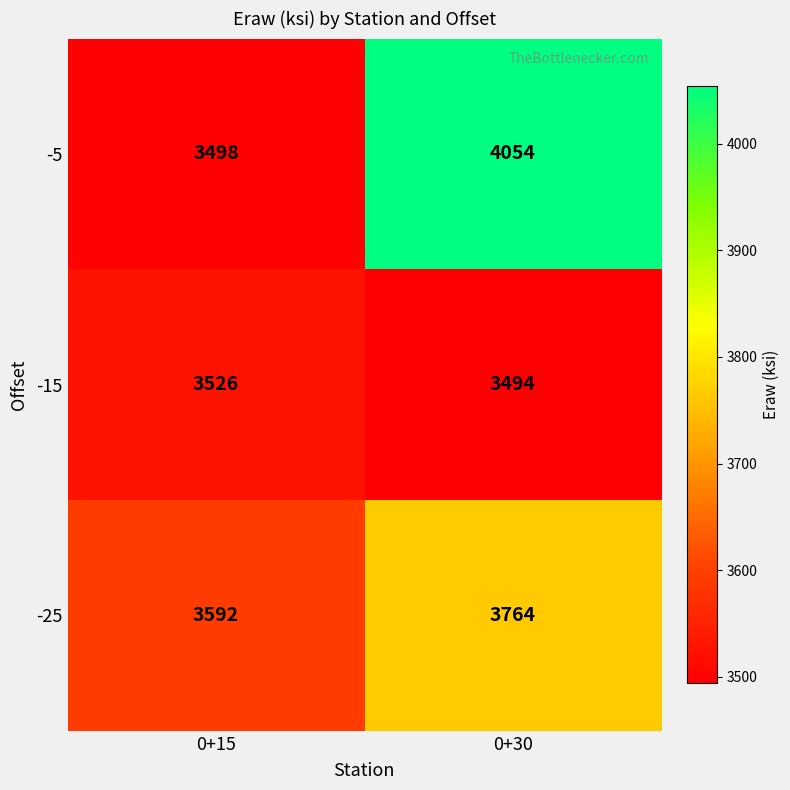

How many series are shown in this chart?

3